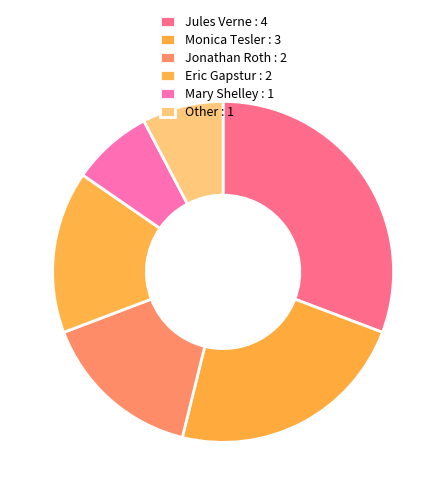

How many segments does this pie chart have?

6